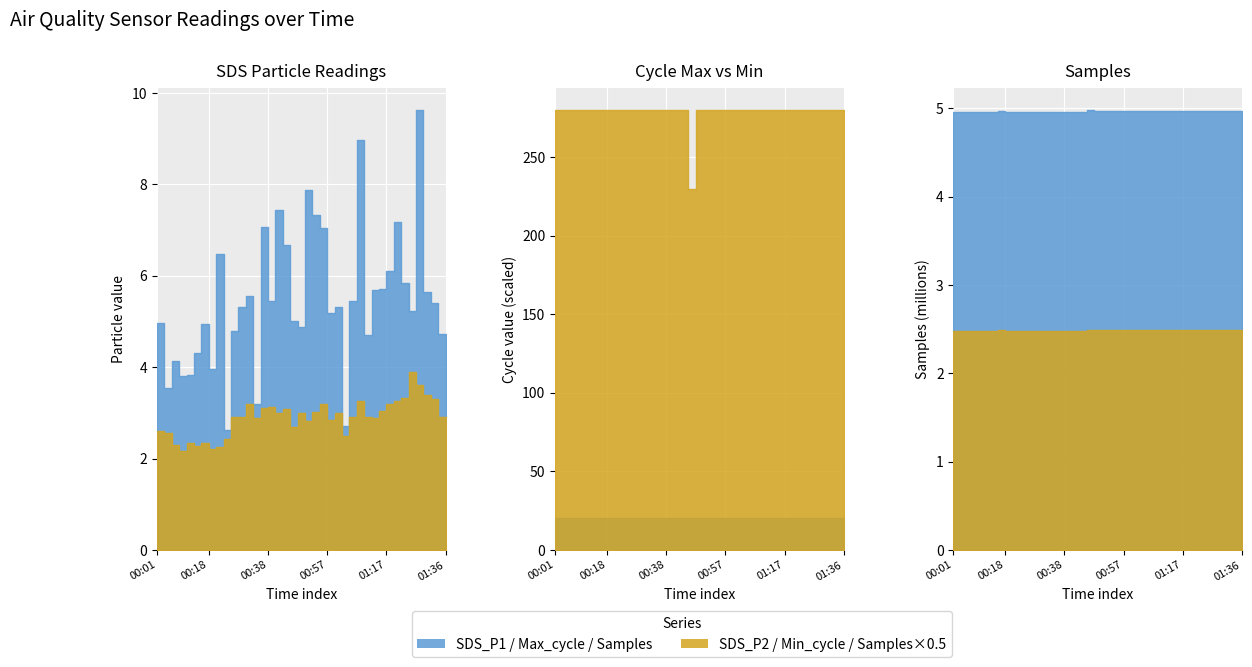

Reading right to left, what are all the values shown in this chart?

SDS_P1: 01:36=4.7	01:34=5.4	01:31=5.7	01:29=9.6	01:27=5.2	01:24=5.8	01:22=7.2	01:19=6.1	01:17=5.7	01:14=5.7	01:12=4.7	01:09=9.0	01:07=5.5	01:04=2.7	01:02=5.3	01:00=5.2	00:57=7.0	00:55=7.3	00:52=7.9	00:50=4.9	00:47=5.0	00:45=6.7	00:42=7.5	00:40=5.5	00:38=7.1	00:35=3.2	00:33=5.5	00:30=5.3	00:28=4.8	00:26=2.6	00:23=6.5	00:21=4.0	00:18=5.0	00:16=4.3	00:13=3.8	00:11=3.8	00:09=4.1	00:06=3.5	00:04=5.0	00:01=4.2
SDS_P2: 01:36=2.9	01:34=3.3	01:31=3.4	01:29=3.6	01:27=3.9	01:24=3.3	01:22=3.2	01:19=3.2	01:17=3.0	01:14=2.9	01:12=2.9	01:09=3.2	01:07=2.9	01:04=2.5	01:02=3.0	01:00=2.9	00:57=3.2	00:55=3.0	00:52=2.8	00:50=3.0	00:47=2.7	00:45=3.1	00:42=3.0	00:40=3.1	00:38=3.1	00:35=2.9	00:33=3.2	00:30=2.9	00:28=2.9	00:26=2.4	00:23=2.2	00:21=2.2	00:18=2.4	00:16=2.3	00:13=2.4	00:11=2.2	00:09=2.3	00:06=2.5	00:04=2.6	00:01=2.5
Max_cycle: 01:36=20014.0	01:34=20019.0	01:31=20069.0	01:29=20194.0	01:27=20034.0	01:24=20022.0	01:22=20571.0	01:19=20166.0	01:17=20101.0	01:14=20464.0	01:12=20034.0	01:09=20467.0	01:07=20058.0	01:04=20427.0	01:02=20026.0	01:00=20077.0	00:57=20022.0	00:55=20015.0	00:52=20031.0	00:50=20027.0	00:47=20043.0	00:45=20102.0	00:42=20464.0	00:40=20050.0	00:38=20050.0	00:35=20020.0	00:33=20050.0	00:30=20027.0	00:28=20025.0	00:26=20034.0	00:23=20019.0	00:21=20488.0	00:18=20027.0	00:16=20479.0	00:13=20023.0	00:11=20534.0	00:09=20031.0	00:06=20460.0	00:04=20062.0	00:01=20460.0
Min_cycle: 01:36=28.0	01:34=28.0	01:31=28.0	01:29=28.0	01:27=28.0	01:24=28.0	01:22=28.0	01:19=28.0	01:17=28.0	01:14=28.0	01:12=28.0	01:09=28.0	01:07=28.0	01:04=28.0	01:02=28.0	01:00=28.0	00:57=28.0	00:55=28.0	00:52=28.0	00:50=28.0	00:47=23.0	00:45=28.0	00:42=28.0	00:40=28.0	00:38=28.0	00:35=28.0	00:33=28.0	00:30=28.0	00:28=28.0	00:26=28.0	00:23=28.0	00:21=28.0	00:18=28.0	00:16=28.0	00:13=28.0	00:11=28.0	00:09=28.0	00:06=28.0	00:04=28.0	00:01=28.0
Samples: 01:36=4974308.0	01:34=4975626.0	01:31=4974041.0	01:29=4975758.0	01:27=4974708.0	01:24=4976047.0	01:22=4976129.0	01:19=4975469.0	01:17=4976384.0	01:14=4975774.0	01:12=4976218.0	01:09=4976317.0	01:07=4976234.0	01:04=4974947.0	01:02=4975121.0	01:00=4976155.0	00:57=4976282.0	00:55=4975285.0	00:52=4976180.0	00:50=4975859.0	00:47=4983410.0	00:45=4957828.0	00:42=4957200.0	00:40=4957330.0	00:38=4957421.0	00:35=4957515.0	00:33=4957928.0	00:30=4957583.0	00:28=4957663.0	00:26=4958031.0	00:23=4957971.0	00:21=4957561.0	00:18=4972545.0	00:16=4957759.0	00:13=4957873.0	00:11=4957595.0	00:09=4958300.0	00:06=4958122.0	00:04=4956721.0	00:01=4953976.0